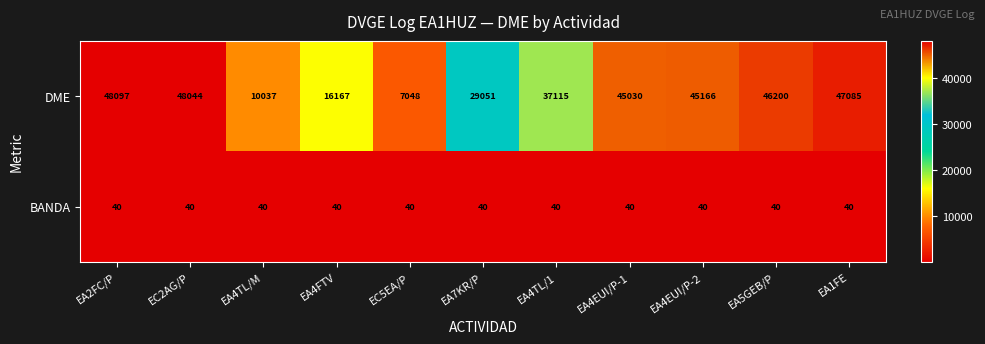

Reading left to right, list all the values displayed in this chart.

DME: 48097	48044	10037	16167	7048	29051	37115	45030	45166	46200	47085
BANDA: 40	40	40	40	40	40	40	40	40	40	40